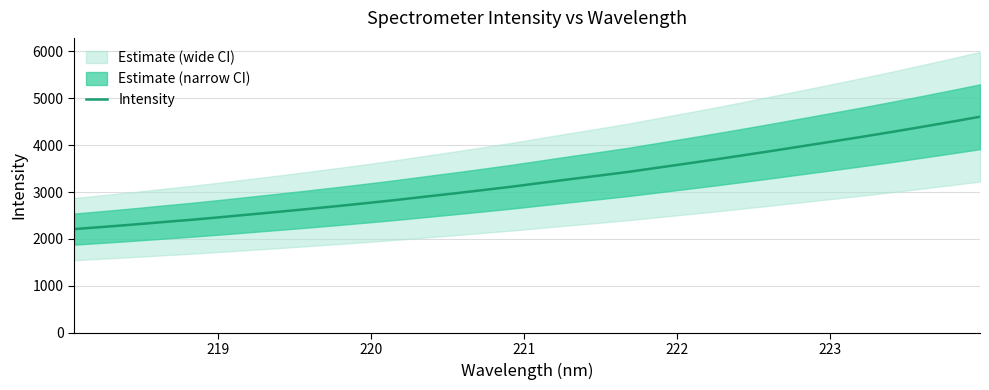

What is the value of the 18th point from the left?

3276.0